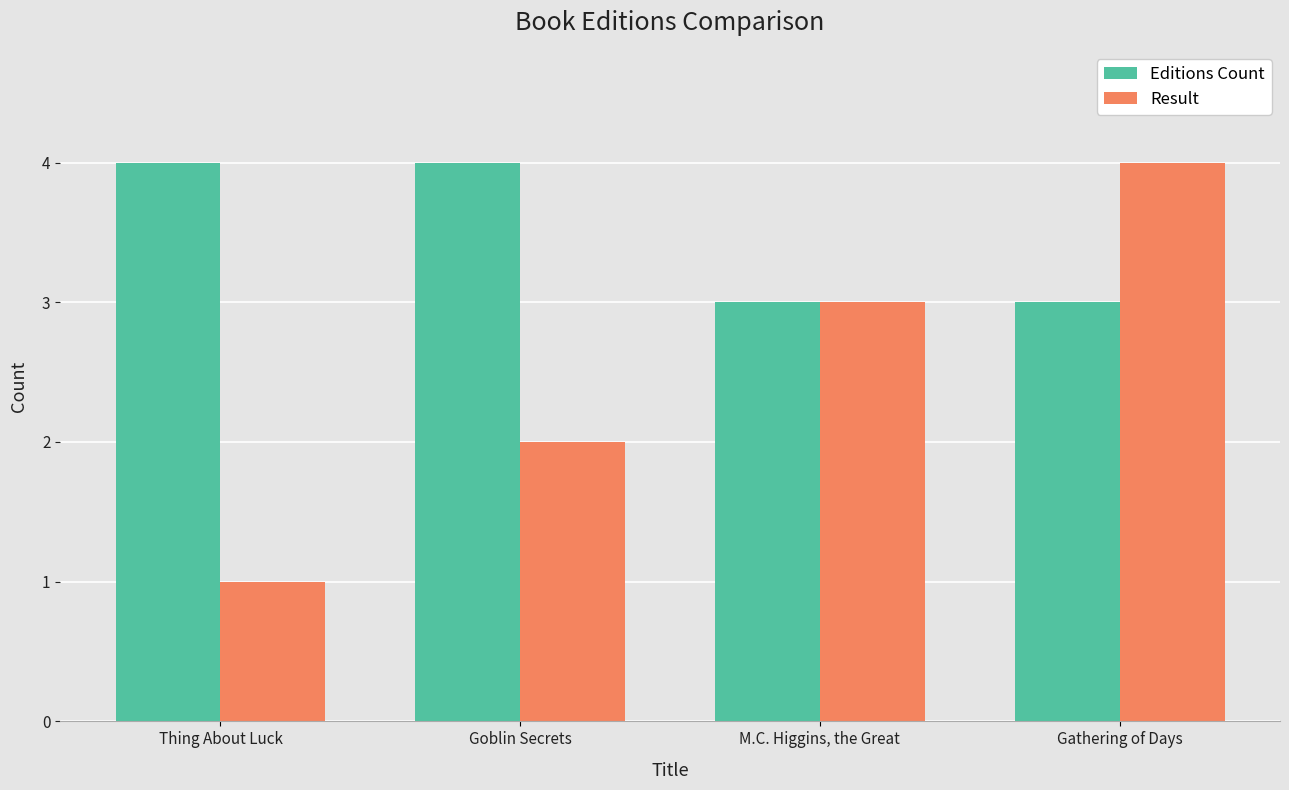

What is the difference between the Editions Count values at Gathering of Days and Goblin Secrets?

1